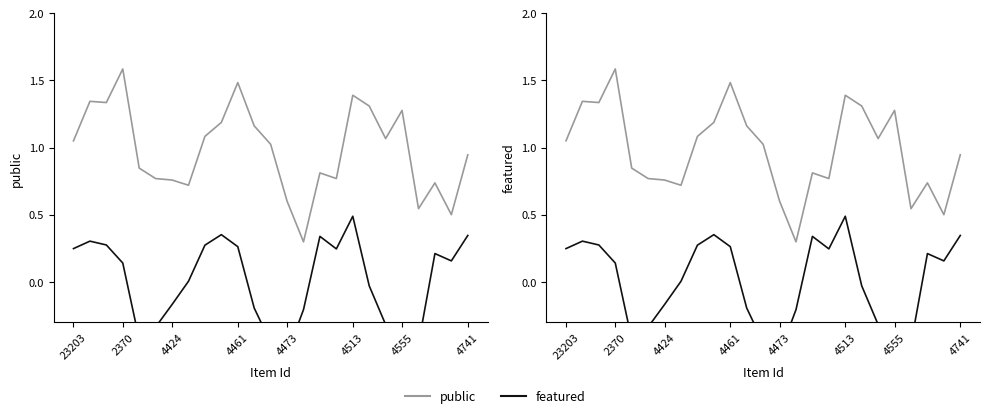

Does the chart have visible grid lines?

No